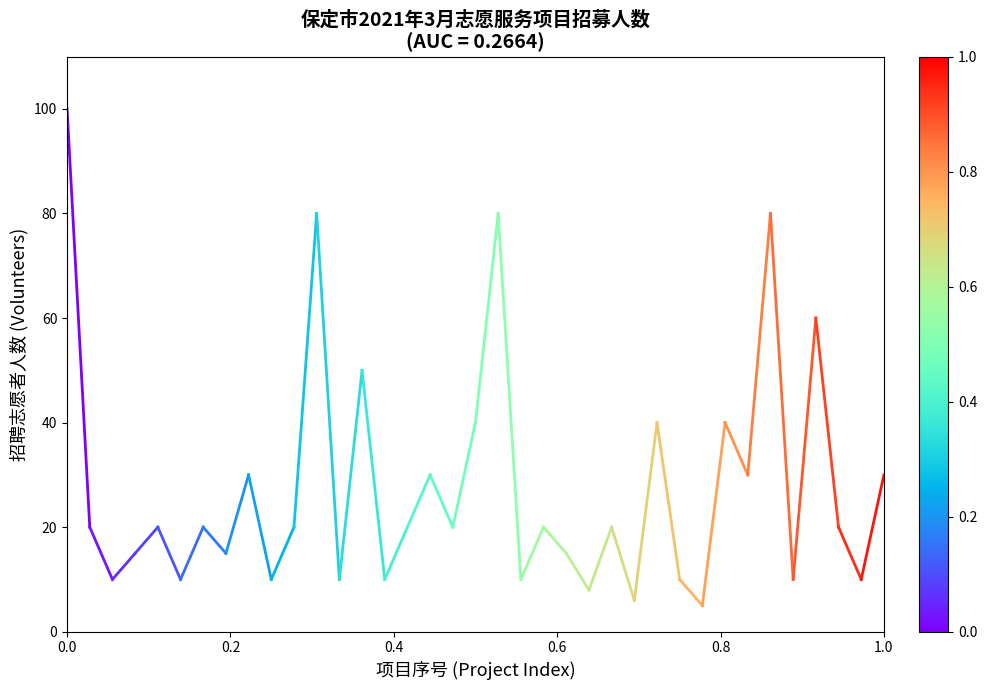

What is the value of the 1st point from the left?

100